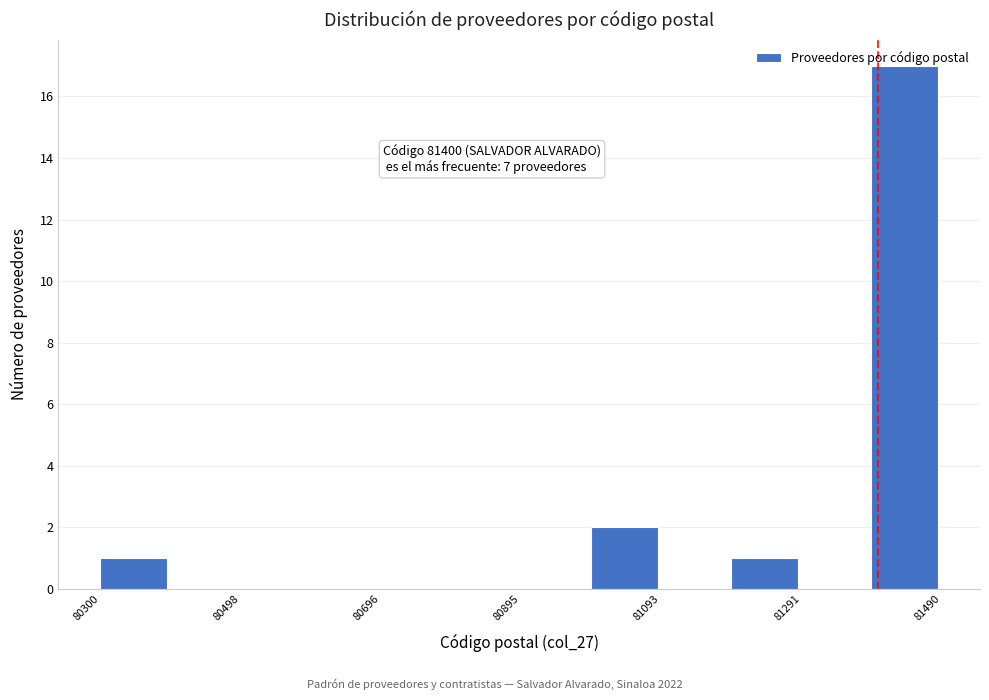

Which range on the x-axis has the tallest bar?

81400 to 81500